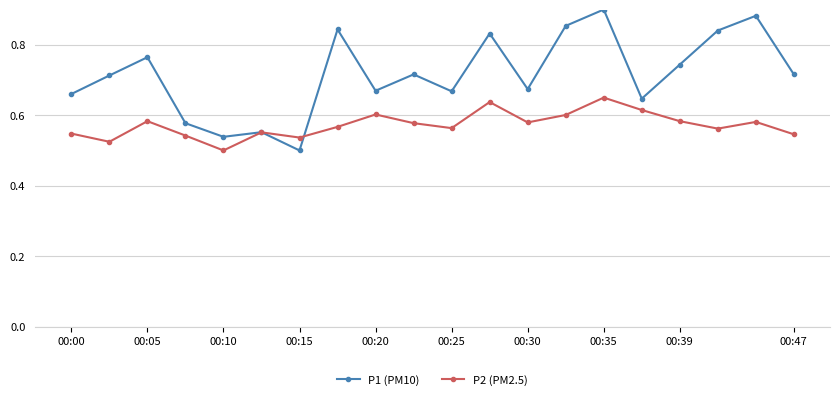

How many intersections are there between P1 (PM10) and P2 (PM2.5)?

2